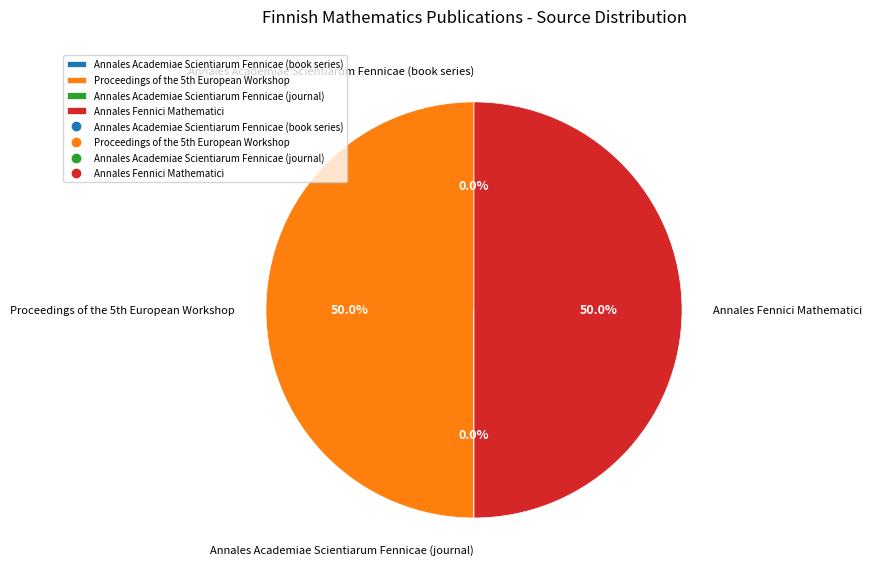

What is the largest slice in the pie chart?

Annales Fennici Mathematici